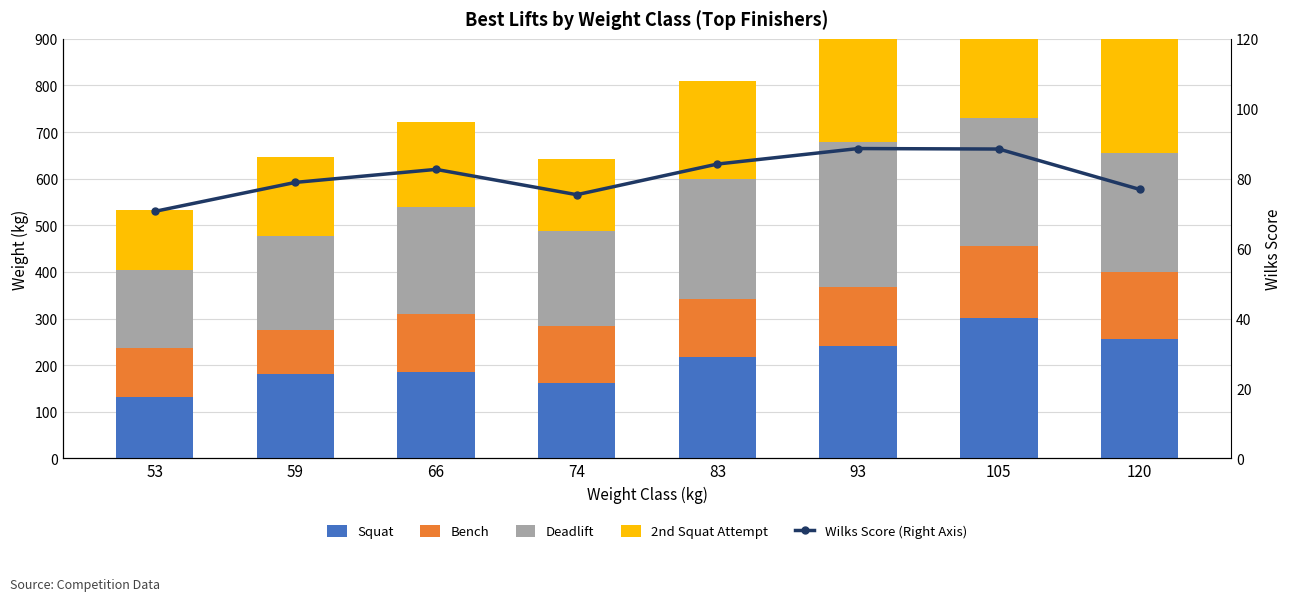

Which category has the highest value across all series?

93